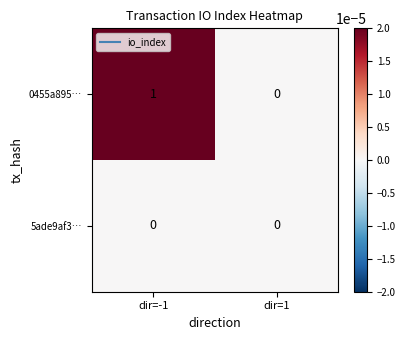

Is the value of 5ade9af3… at dir=1 greater than the value of 0455a895… at dir=-1?

No